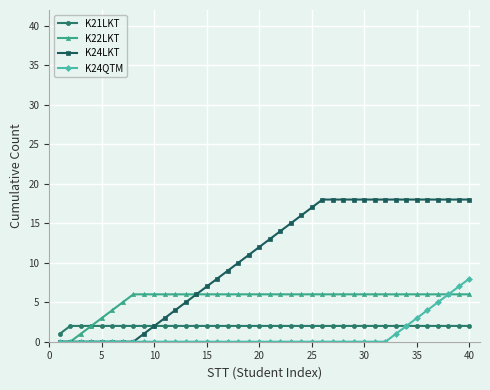

Rank the series by their maximum value, from highest to lowest.

K24LKT, K24QTM, K22LKT, K21LKT